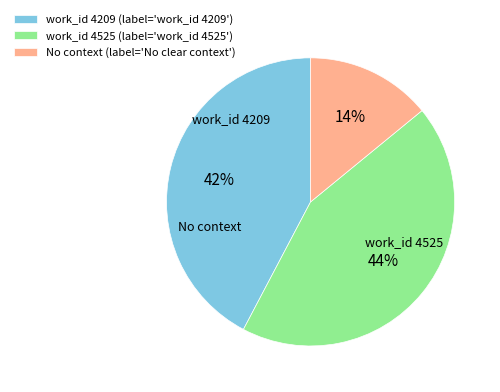

Is there a majority slice in this chart?

No